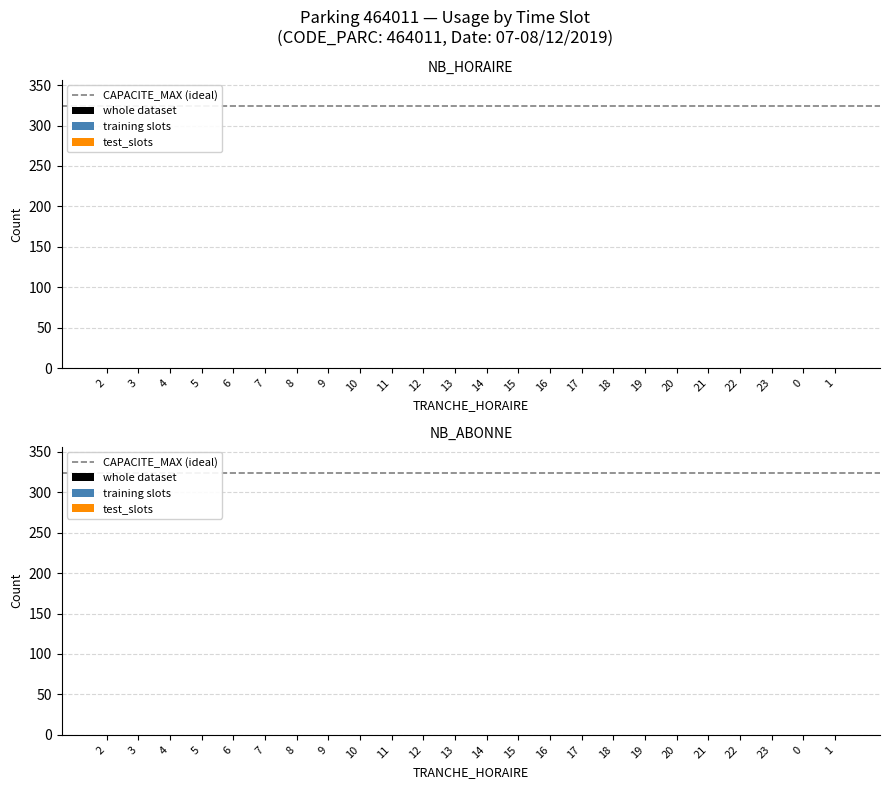

What is the sum of the CAPACITE_MAX values at 11 and 2?

648